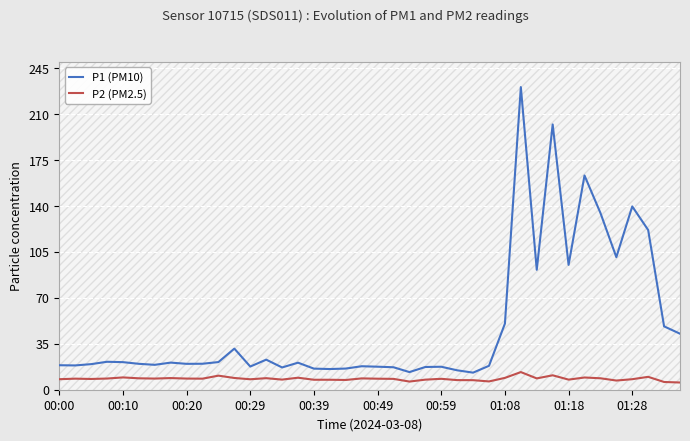

Rank the series at 37 from highest to lowest value.

P1 (PM10), P2 (PM2.5)